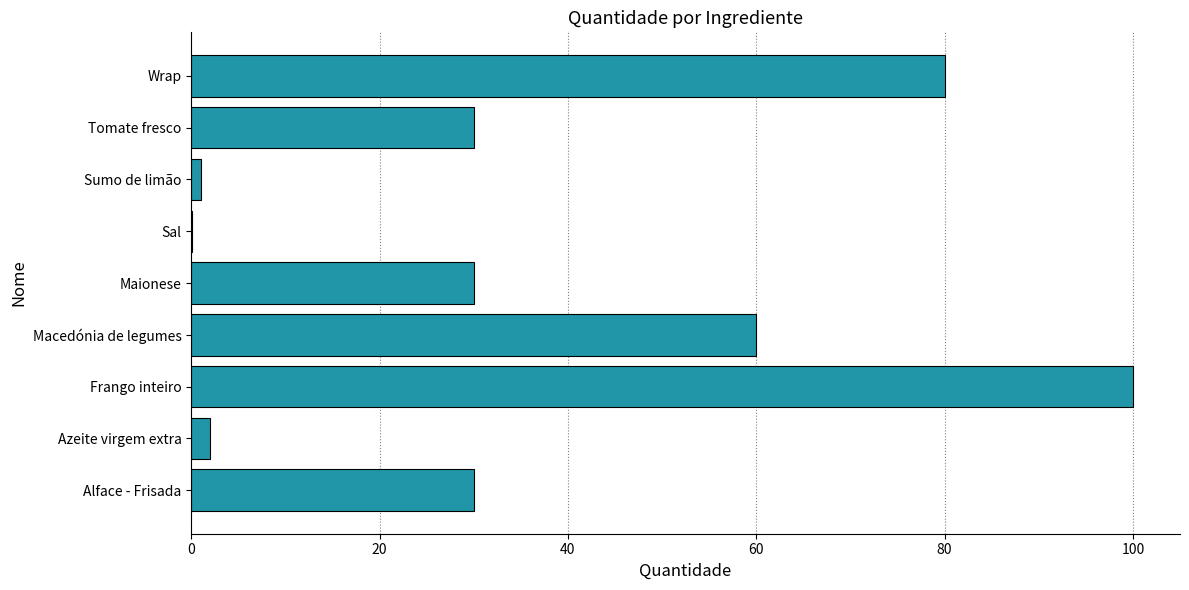

What is the maximum value shown in the chart?

100.0